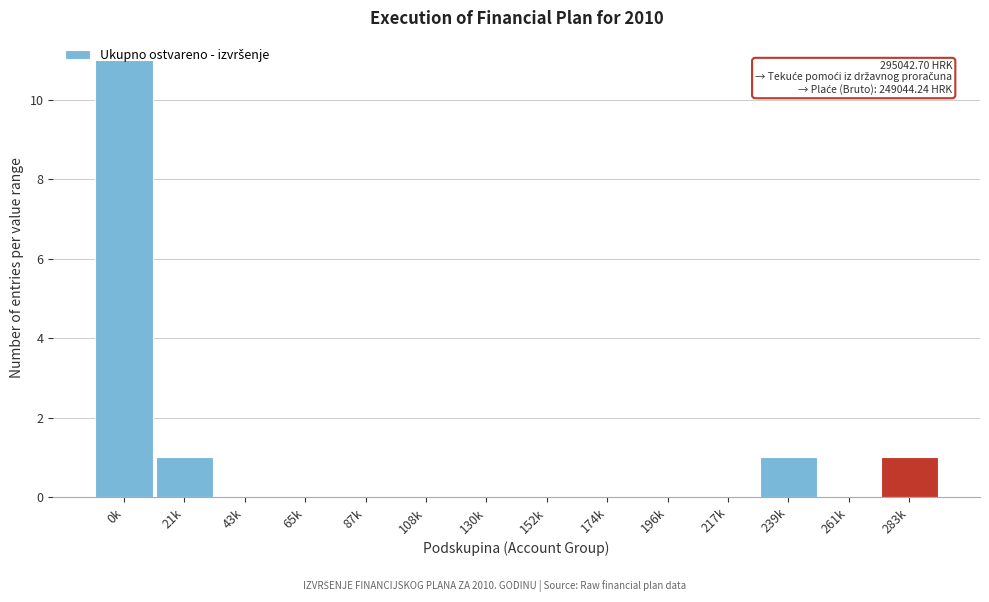

True or false: the data shows 4 at 130k.

False